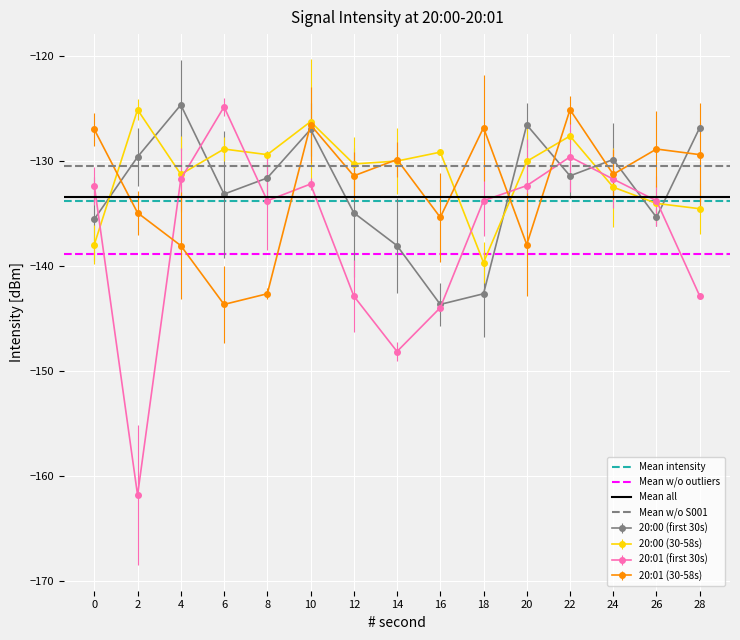

How many interior local peaks does the 20:01 (first 30s) series have?

3